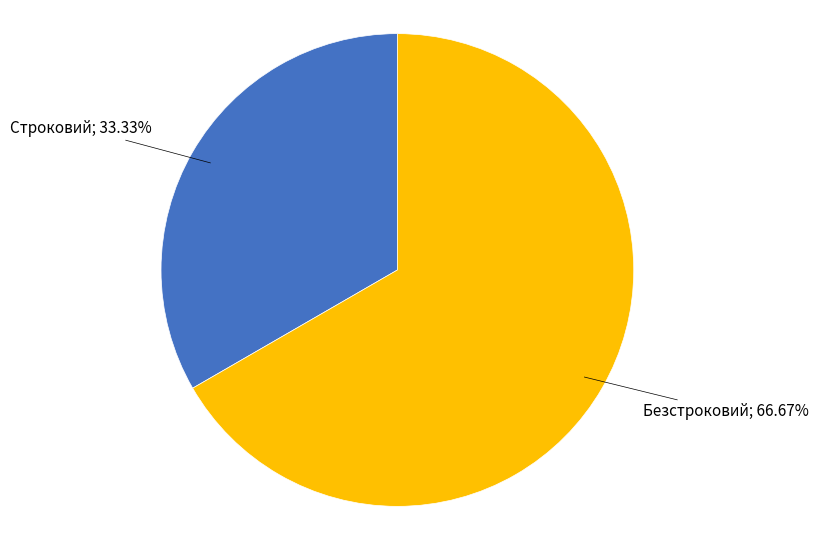

Does any single category account for the majority?

Yes